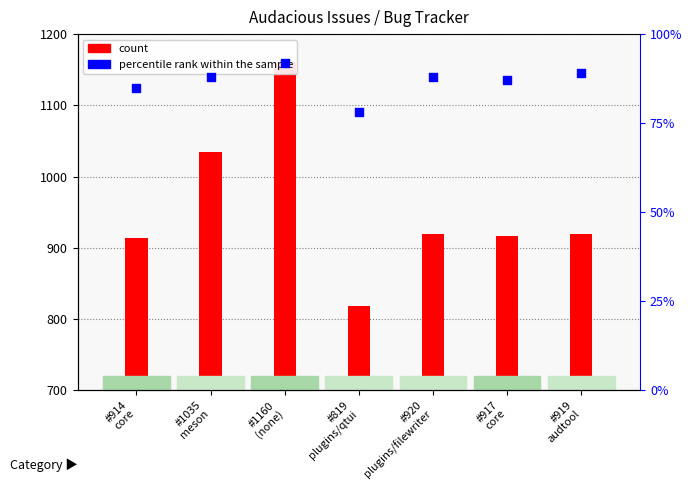

Which series contains the lowest Y value?

percentile rank within the sample